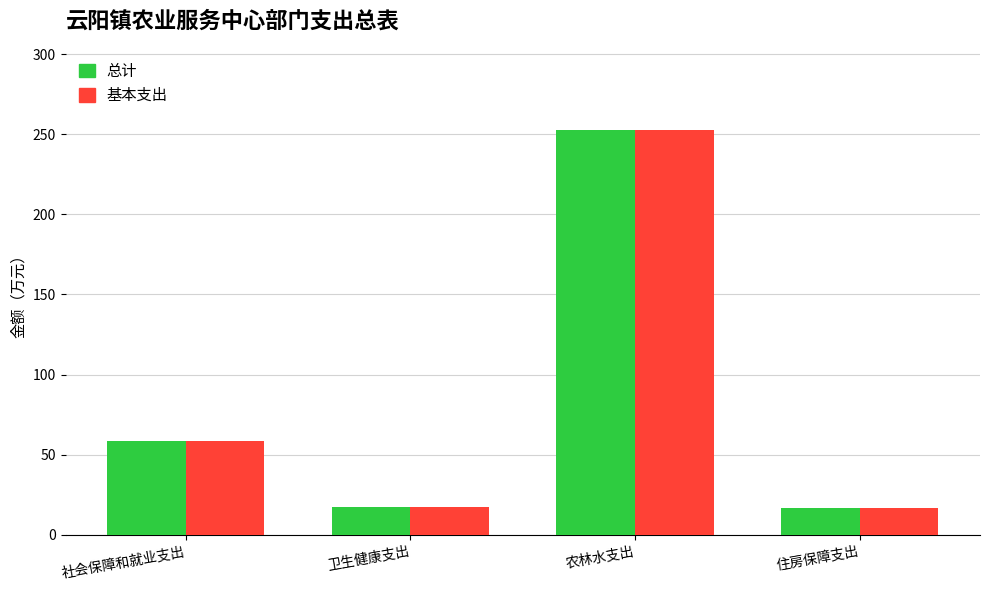

What is the total value across all series at 农林水支出?

505.5